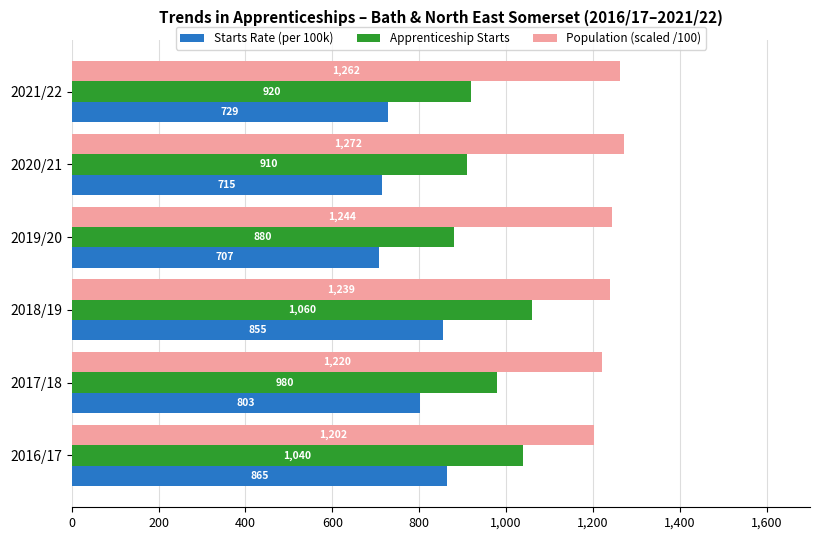

What is the difference between the Population (scaled /100) values at 2016/17 and 2019/20?

42